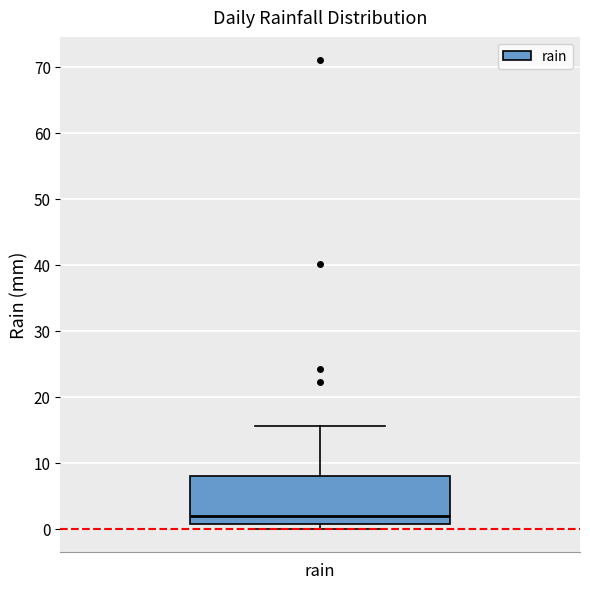

Read this box plot against the y-axis: the position of the median line, the range covered by the box, and the ends of both whiskers. The values are not printed on the chart, so give them approximately, as read against the axis.

median 2, box 1 to 8, whiskers 0 to 16